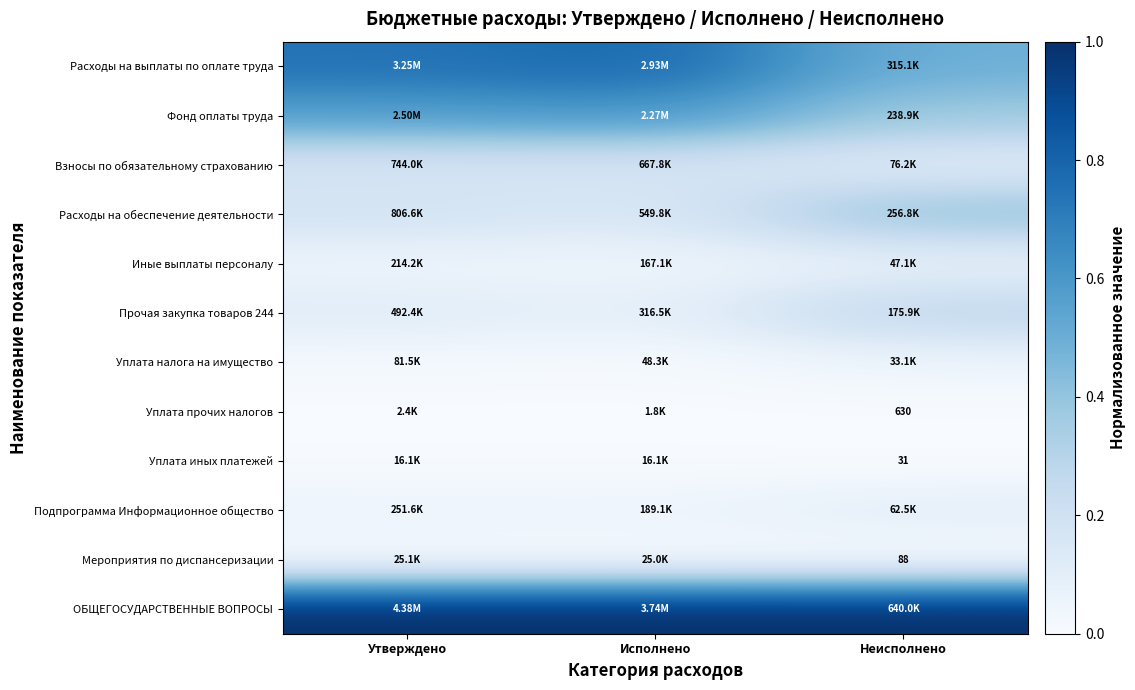

How many distinct data groups are displayed?

12